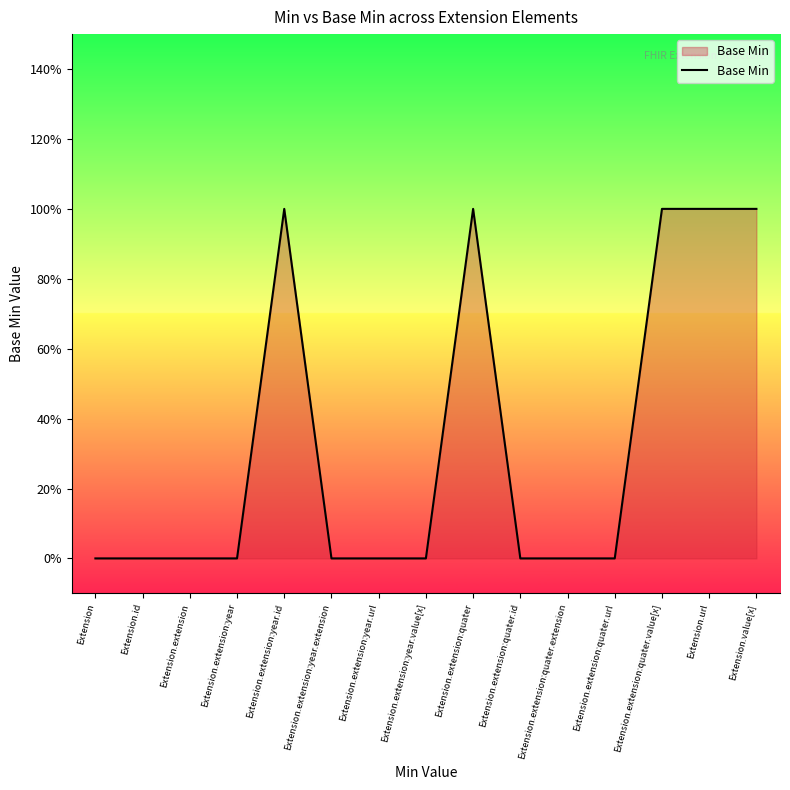

Reading right to left, extract all data points from this chart.

Extension.value[x]=1	Extension.url=1	Extension.extension:quater.value[x]=1	Extension.extension:quater.url=0	Extension.extension:quater.extension=0	Extension.extension:quater.id=0	Extension.extension:quater=1	Extension.extension:year.value[x]=0	Extension.extension:year.url=0	Extension.extension:year.extension=0	Extension.extension:year.id=1	Extension.extension:year=0	Extension.extension=0	Extension.id=0	Extension=0